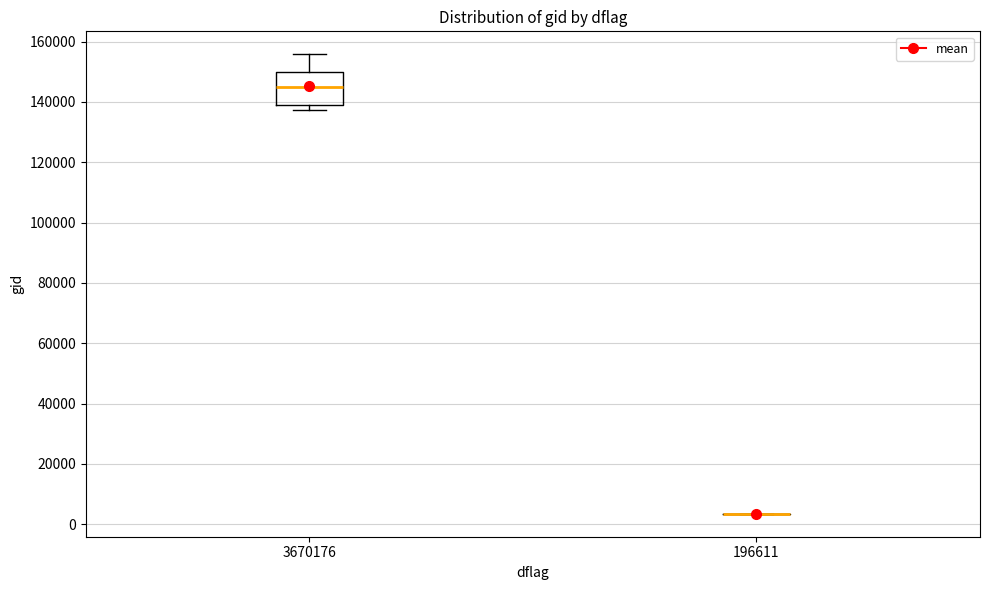

Reading left to right, read every box against the y-axis: the position of its median line, the range the box covers, and the ends of its whiskers. The values are not printed on the chart, so give them approximately, as read against the axis.

3670176: median 144000, box 140000 to 150000, whiskers 138000 to 156000
196611: box collapsed to a line at 4000, whiskers 4000 to 4000